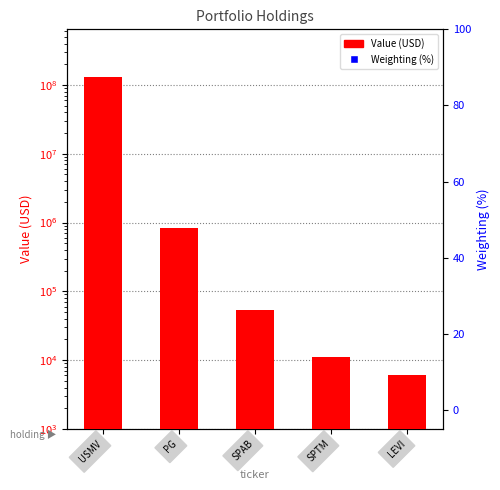

What is the total value across all series at SPAB?

54000.0